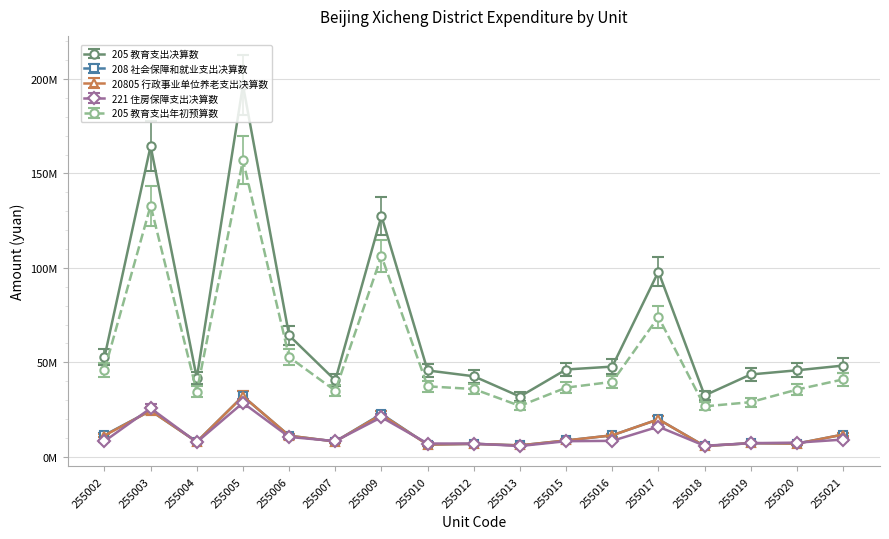

What is the sum of the 205 教育支出决算数 values at 255015 and 255016?

93963594.8